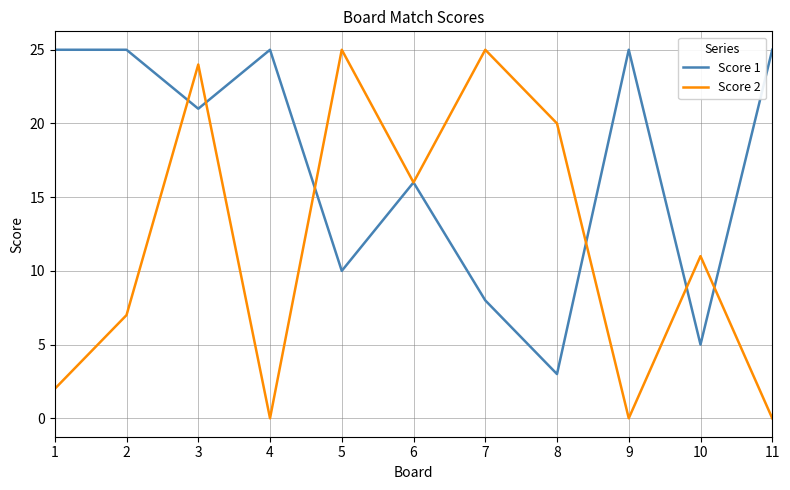

At how many categories does at least one series exceed 0?

11